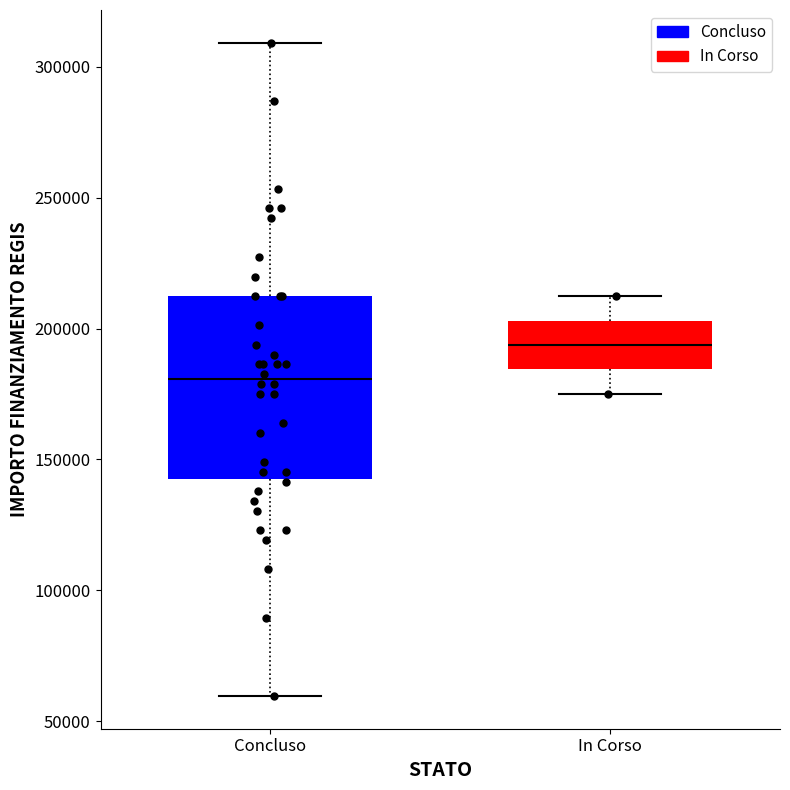

Which box's median line is the lowest?

Concluso